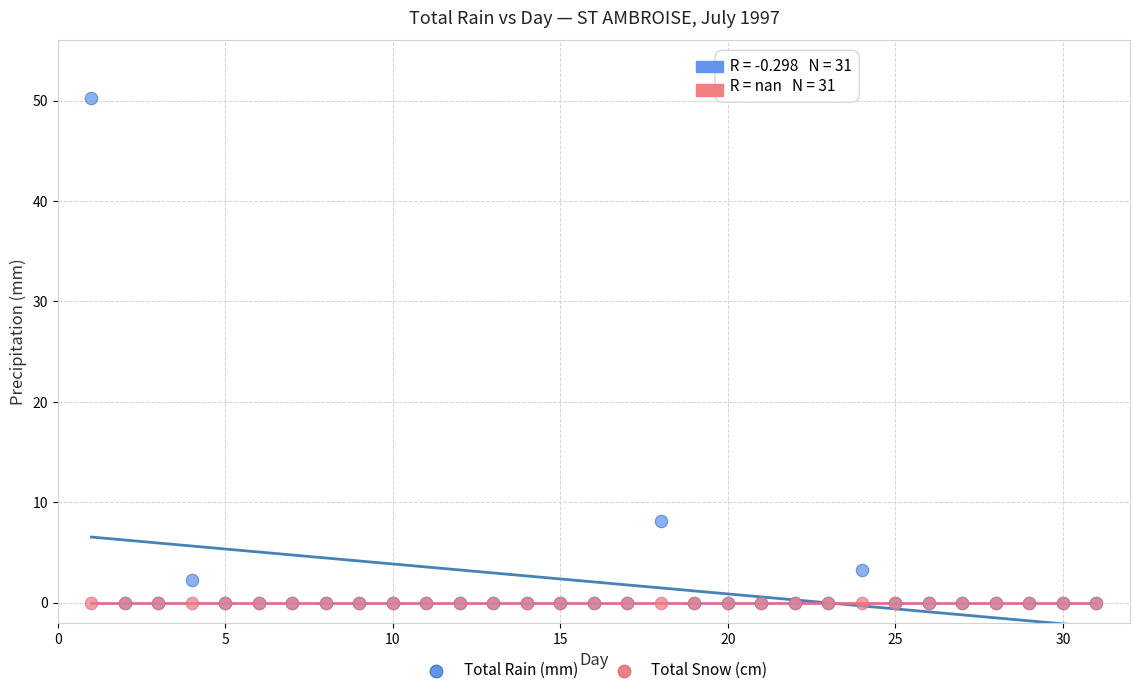

What are all the series names shown in the legend?

Total Rain (mm), Total Snow (cm)